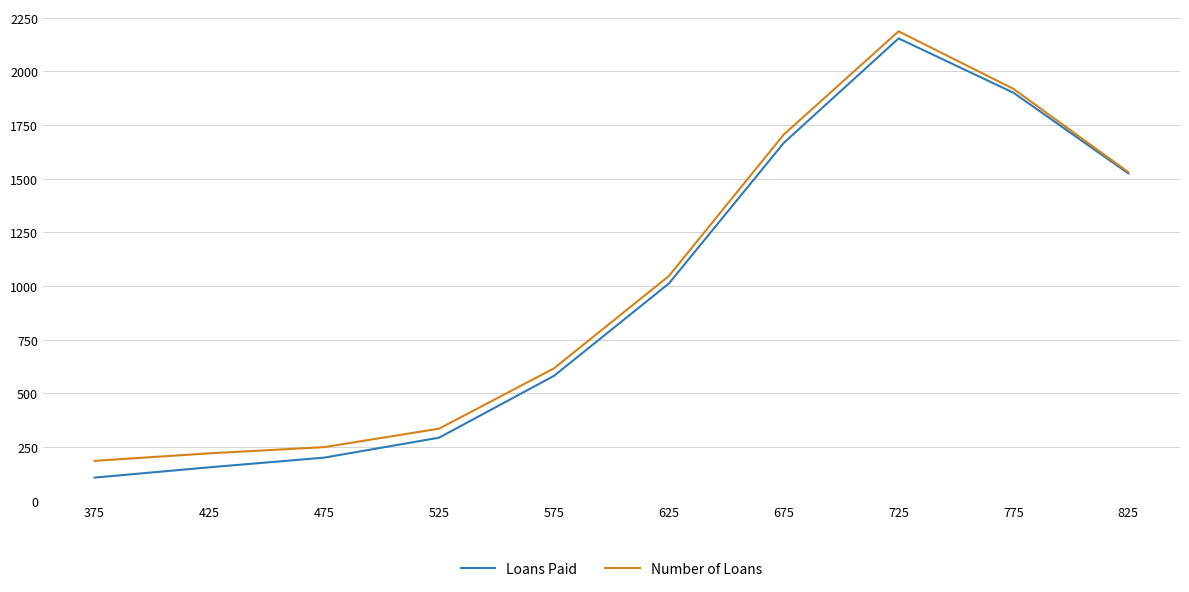

The value of Number of Loans at 675 is 570. True or false?

False